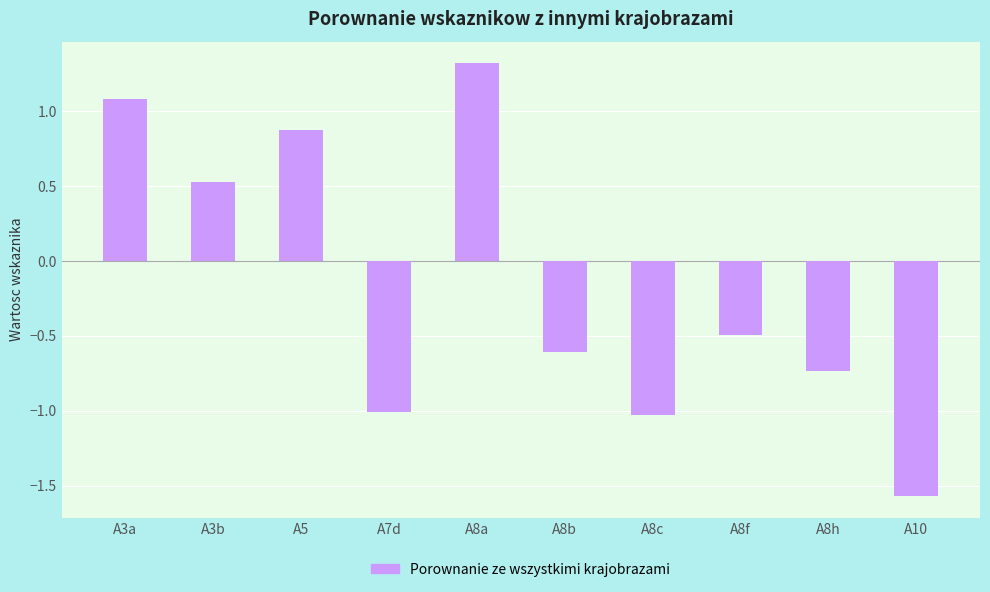

What is the average value?

-0.2